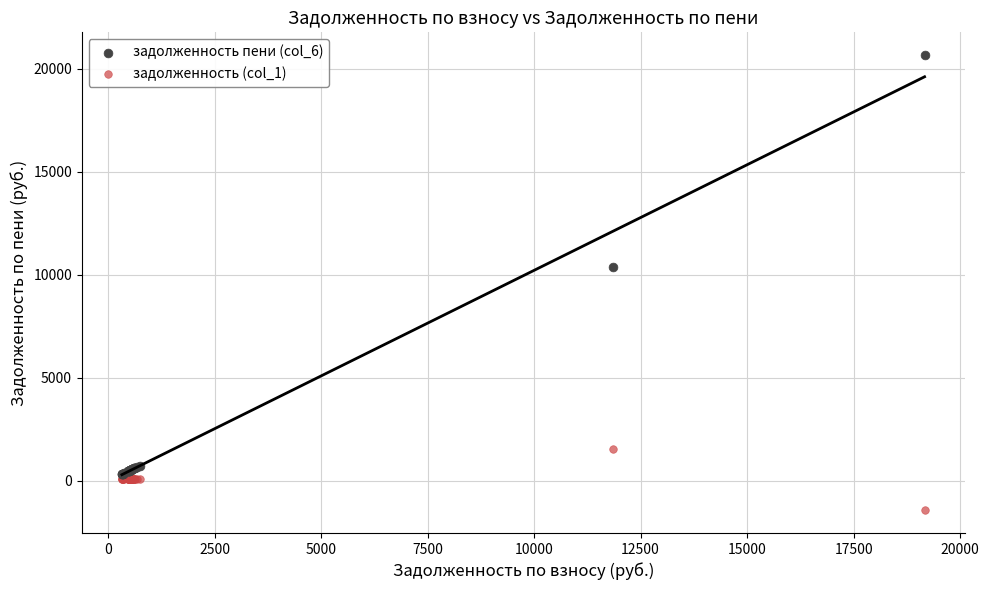

Which series contains the highest Y value?

задолженность пени (col_6)